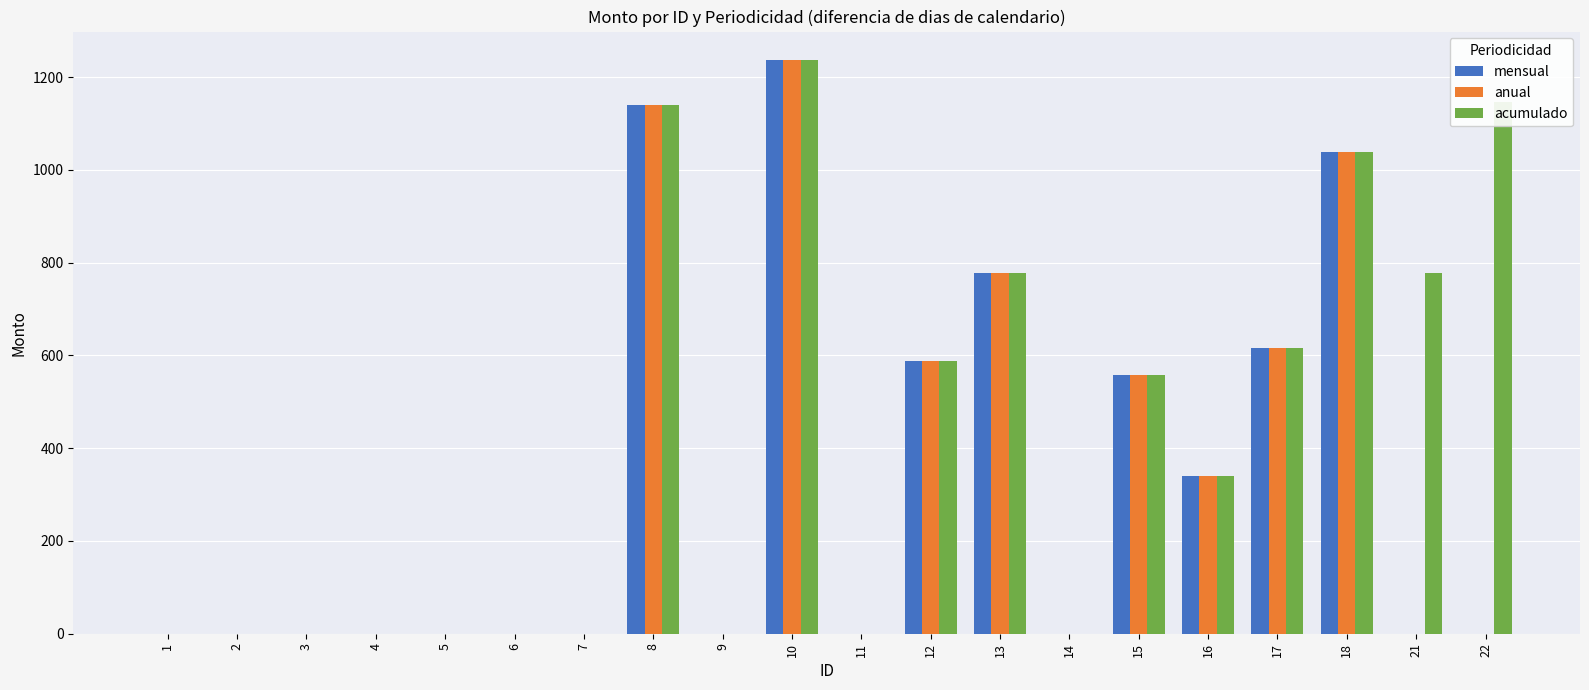

Is it true that acumulado equals 817.8 at 1?

False